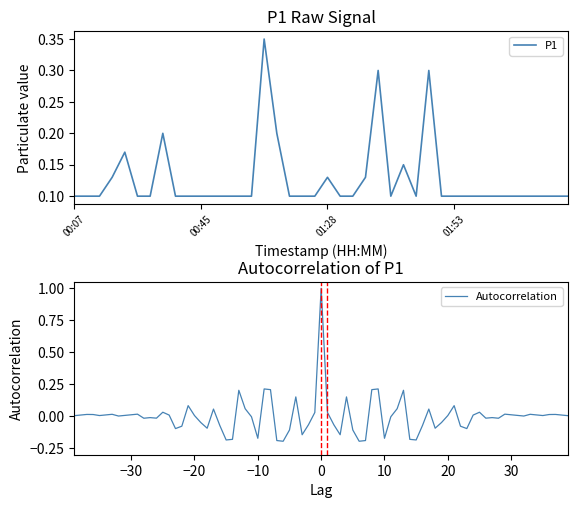

The chart shows a value of 0.1 at 00:07. True or false?

True